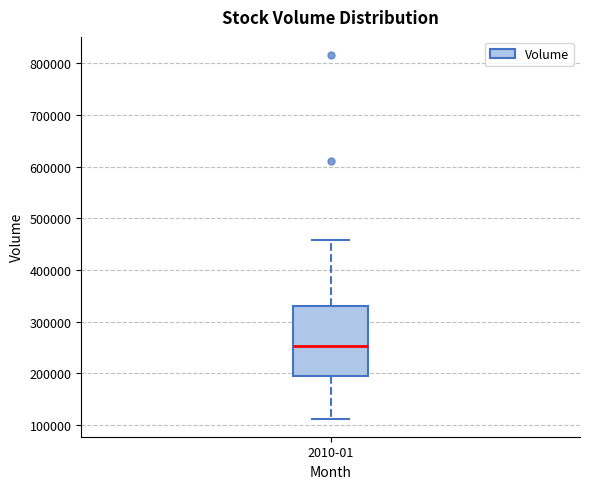

Where is the lower edge of the box for 2010-01 on the y-axis? The values are not printed on the chart, so give them approximately, as read against the axis.

190000